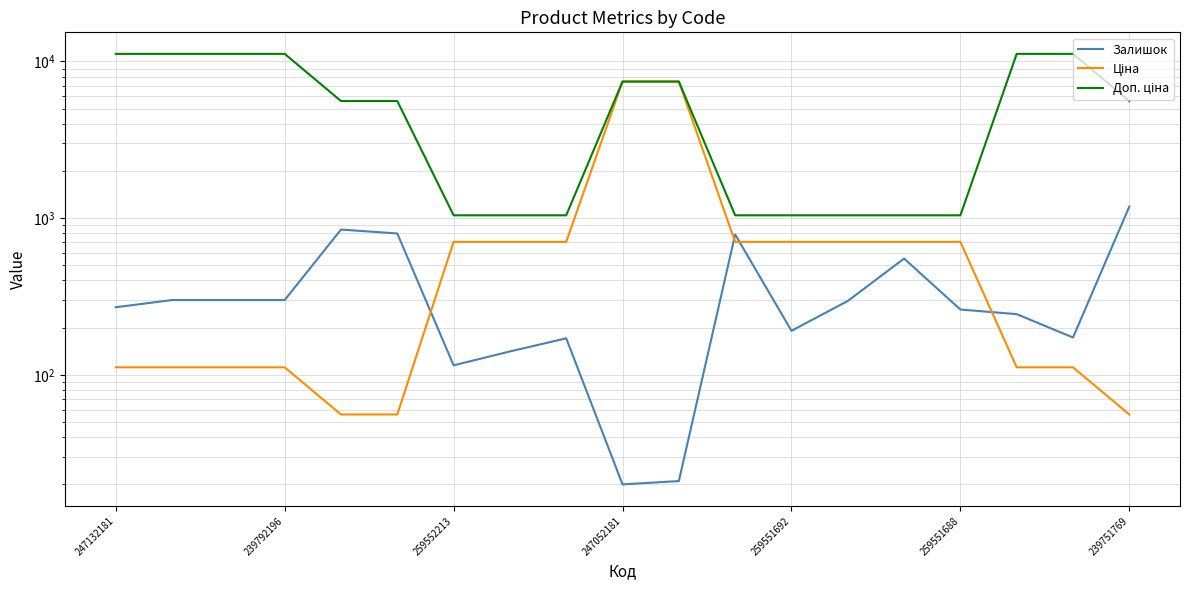

Between 259551692 and 10, which is larger?

259551692